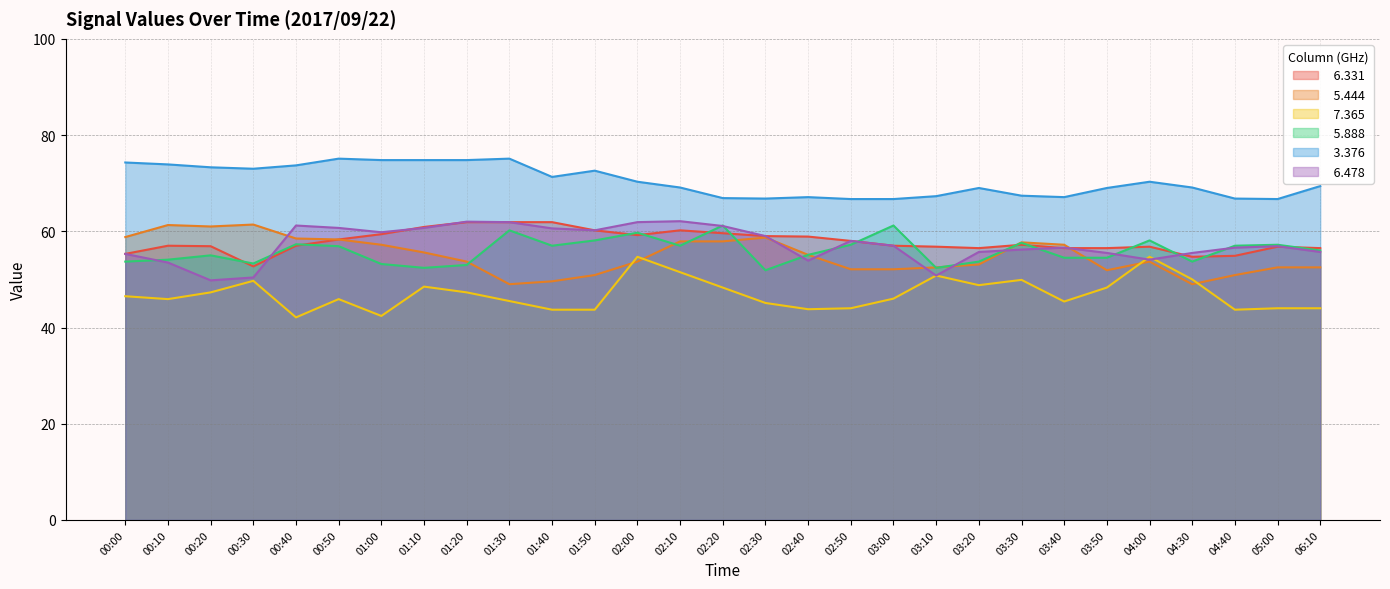

How many interior local peaks does the   6.331 series have?

5